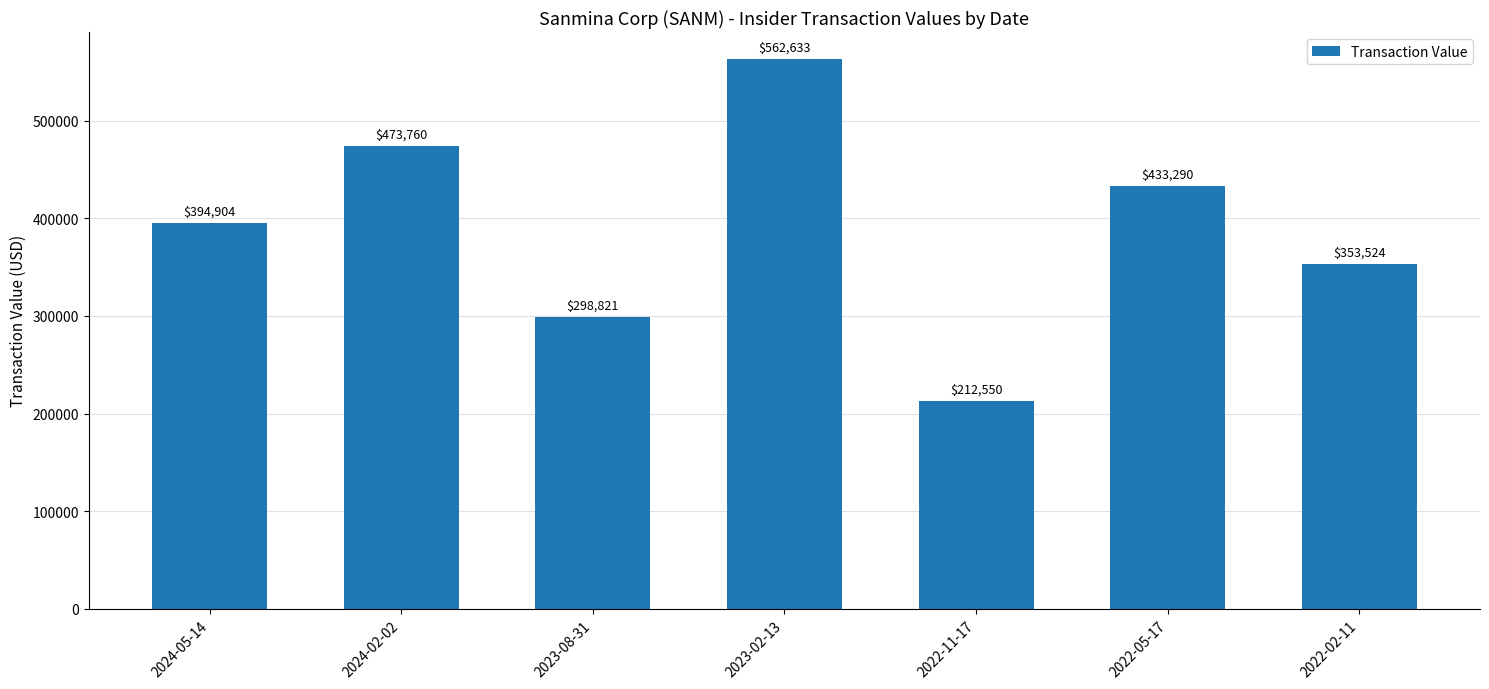

At which category does the chart reach its peak across all series?

2023-02-13